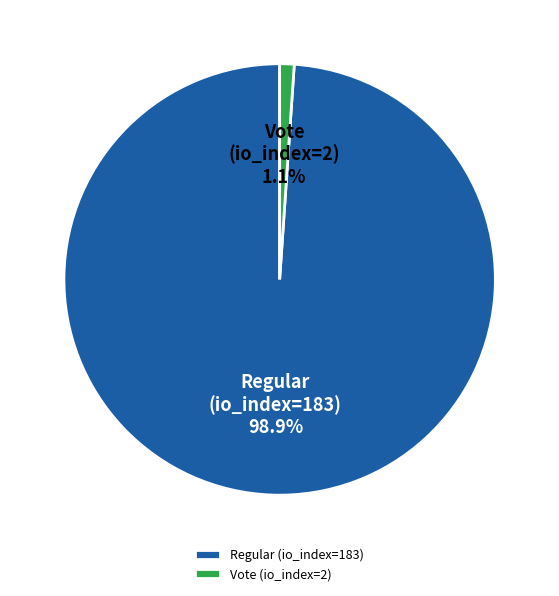

Rank the categories by value from lowest to highest.

Vote (io_index=2), Regular (io_index=183)